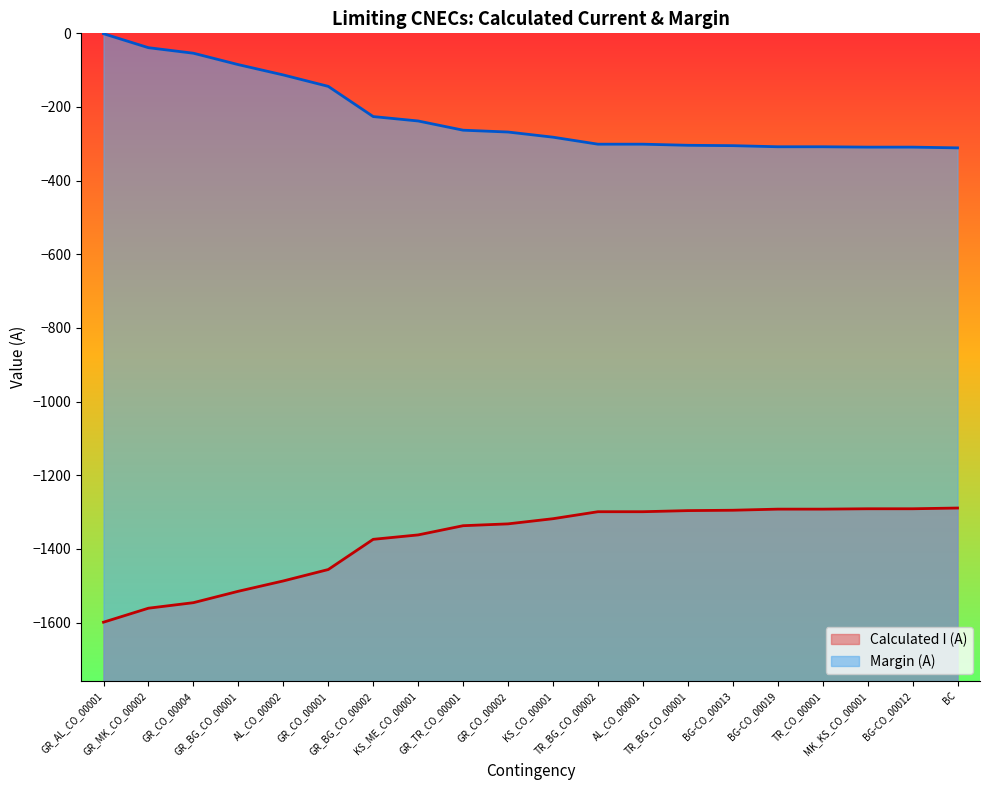

What is the label of the 16th point from the left?

BG-CO_00019